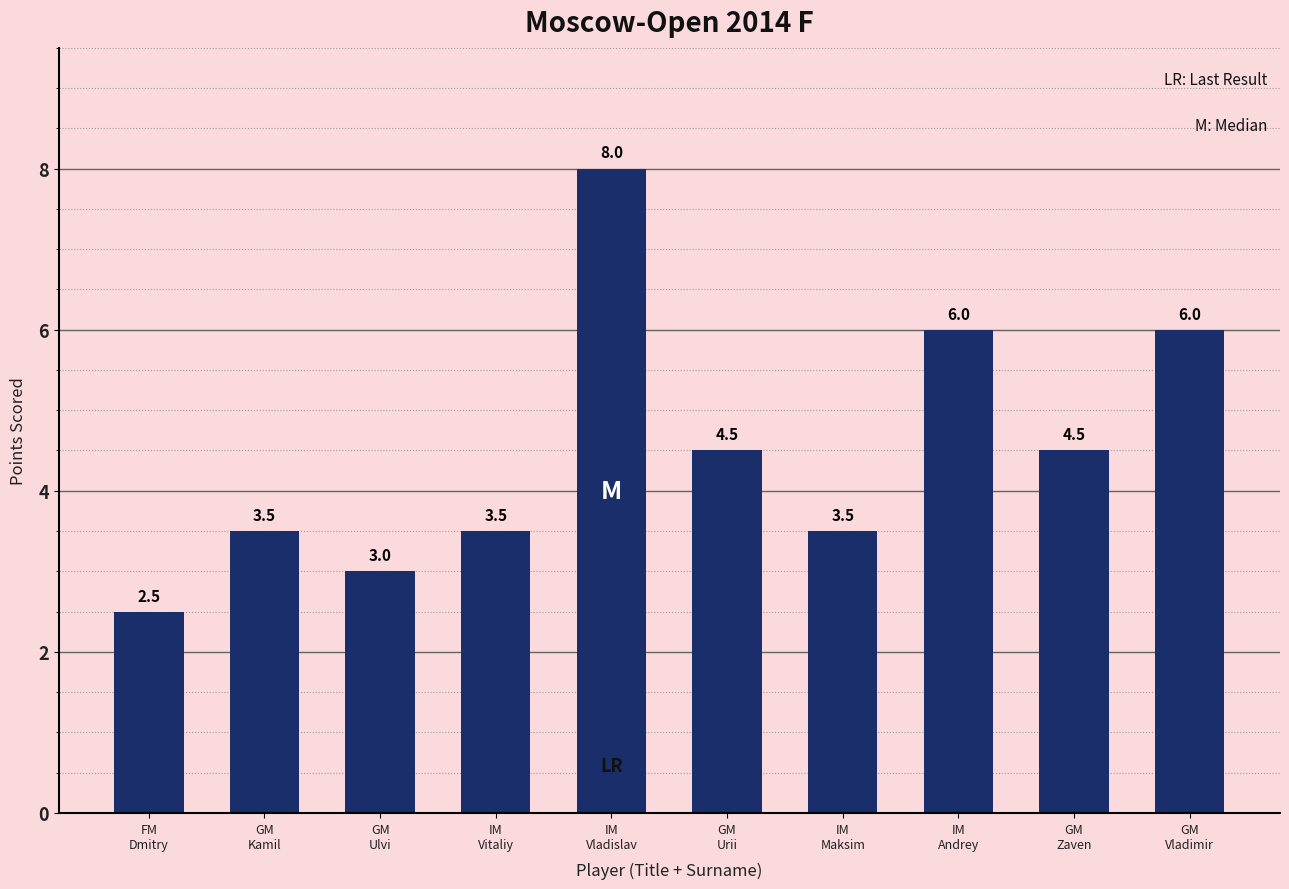

The value at GM
Vladimir is 10.3. True or false?

False